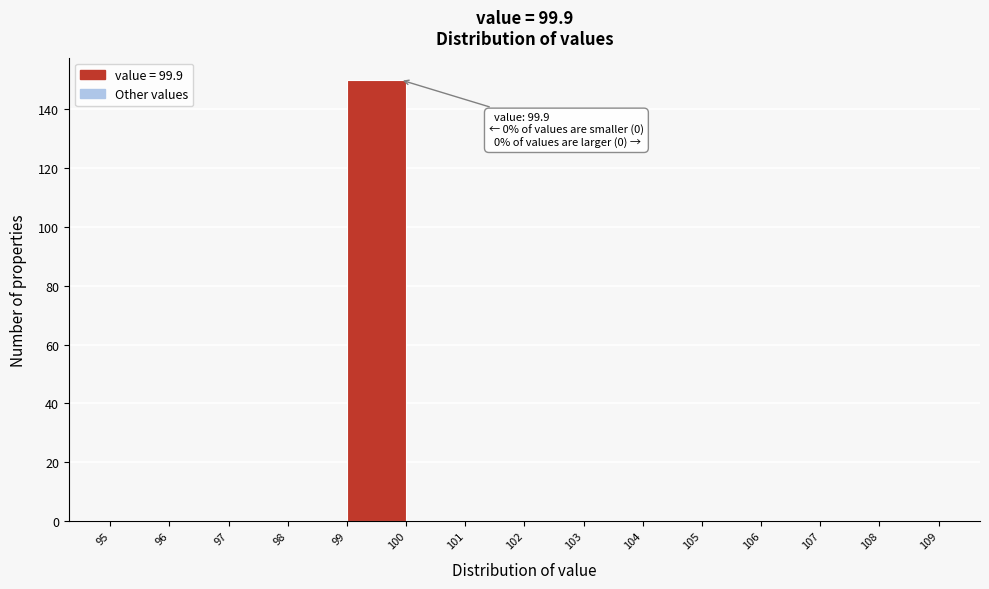

Over which range of the x-axis is the bar tallest?

99 to 100